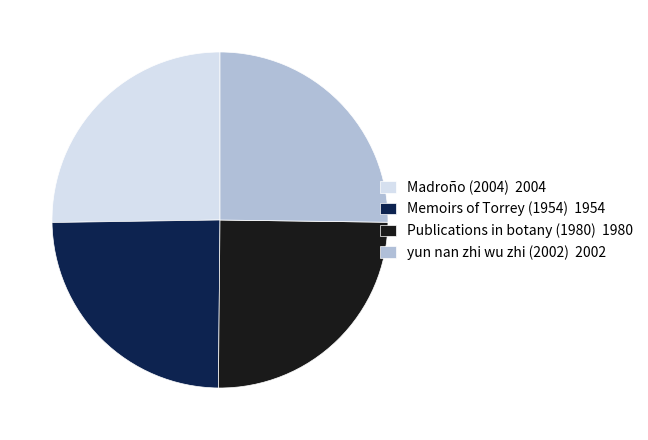

Is there any slice that represents more than half of the pie?

No